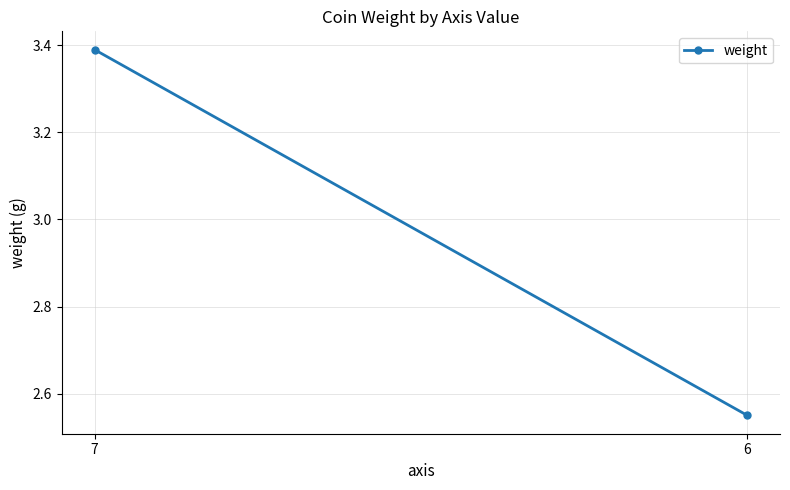

Where does the data first go above 3?

7